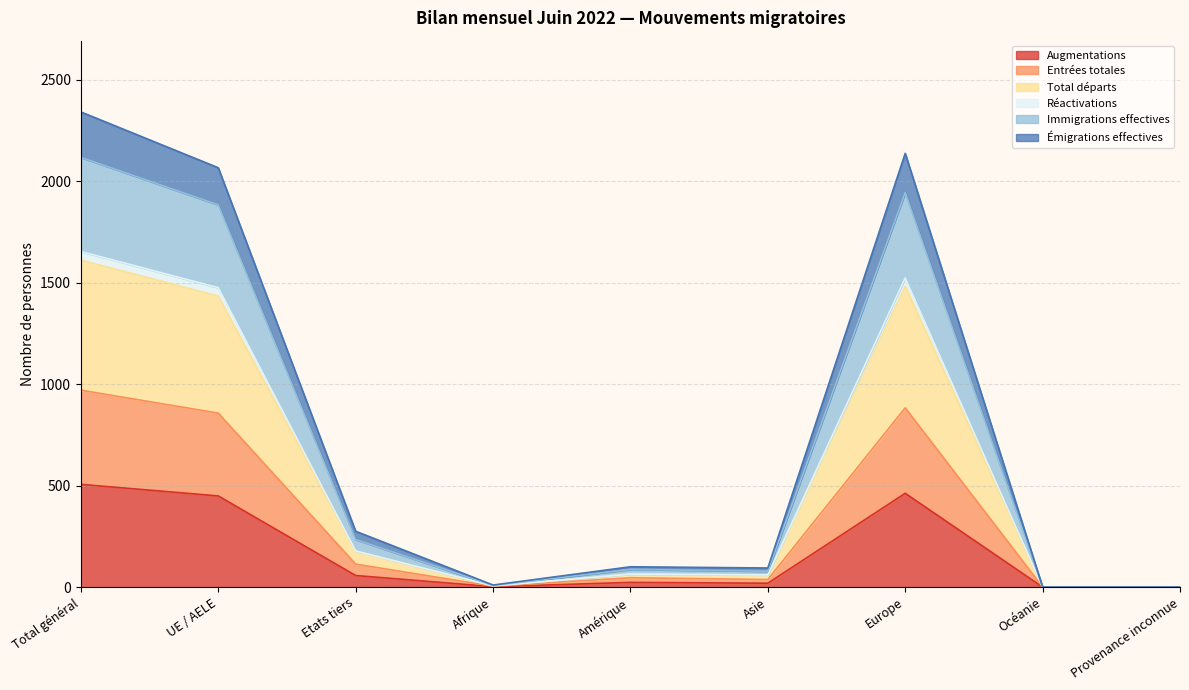

Does the chart display data point markers on the line(s)?

No